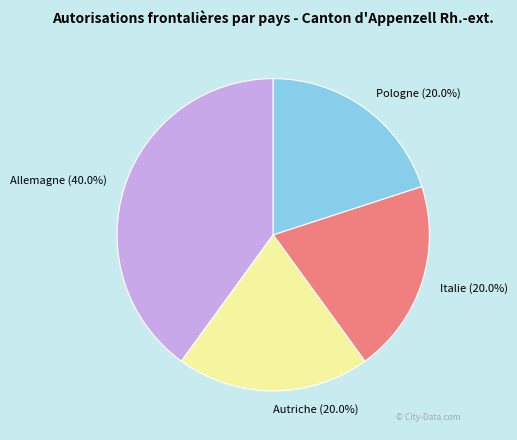

Count the number of slices in the pie.

4